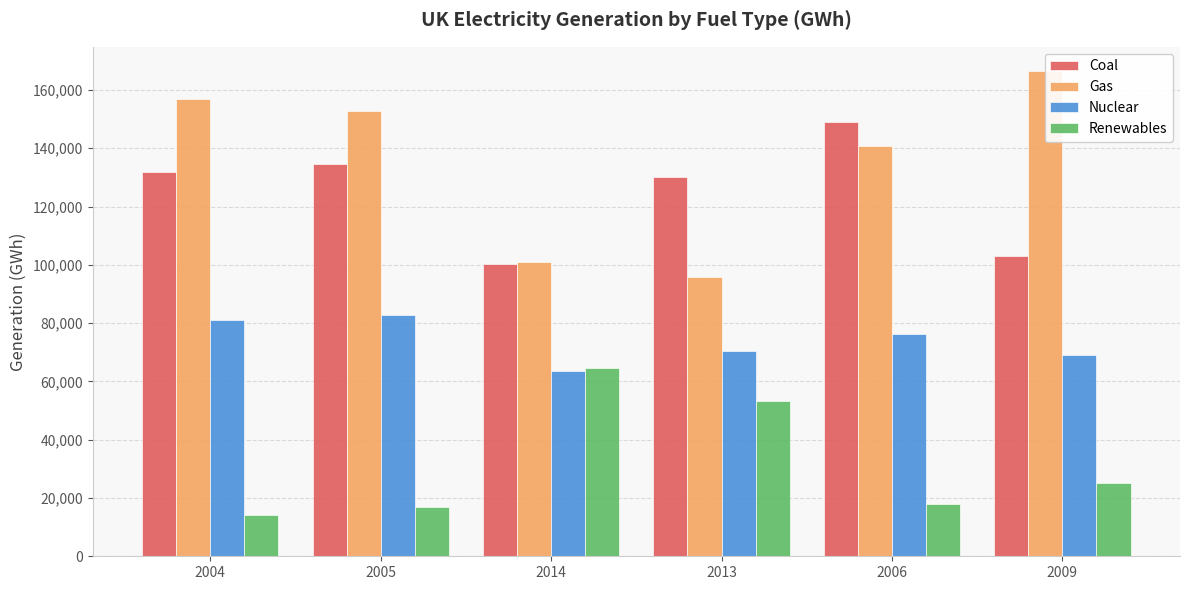

At which category does the chart reach its minimum across all series?

2004